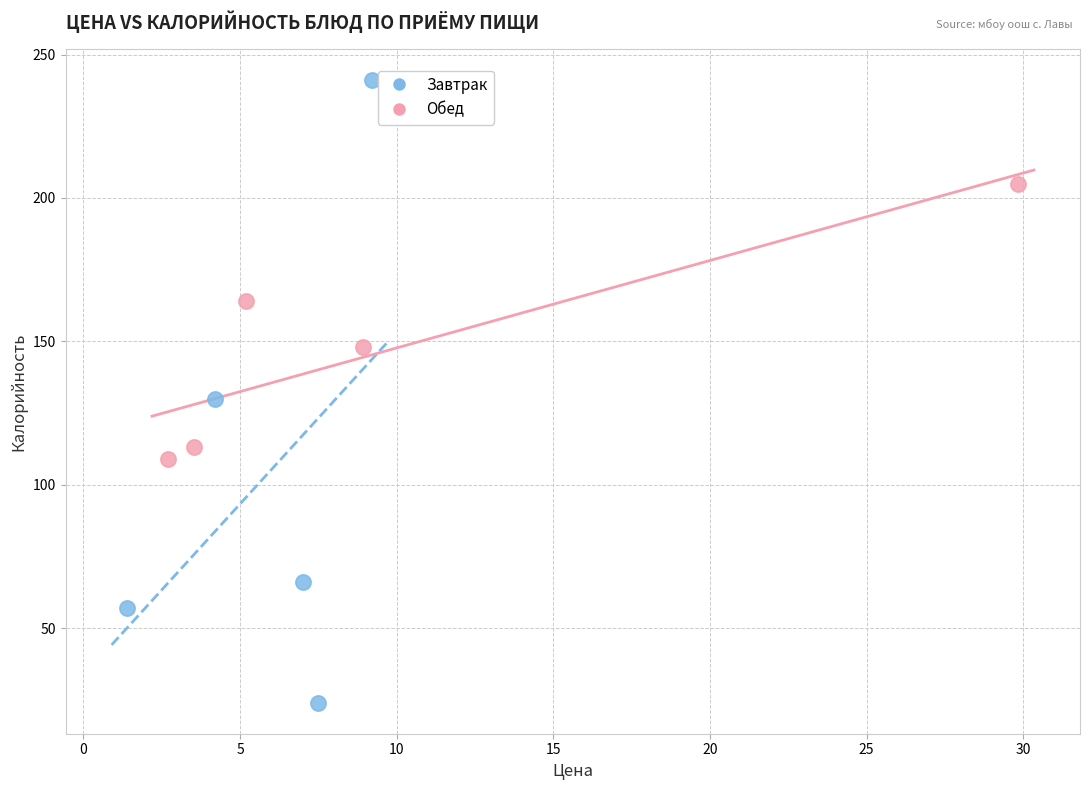

Which series contains the lowest Y value?

Завтрак